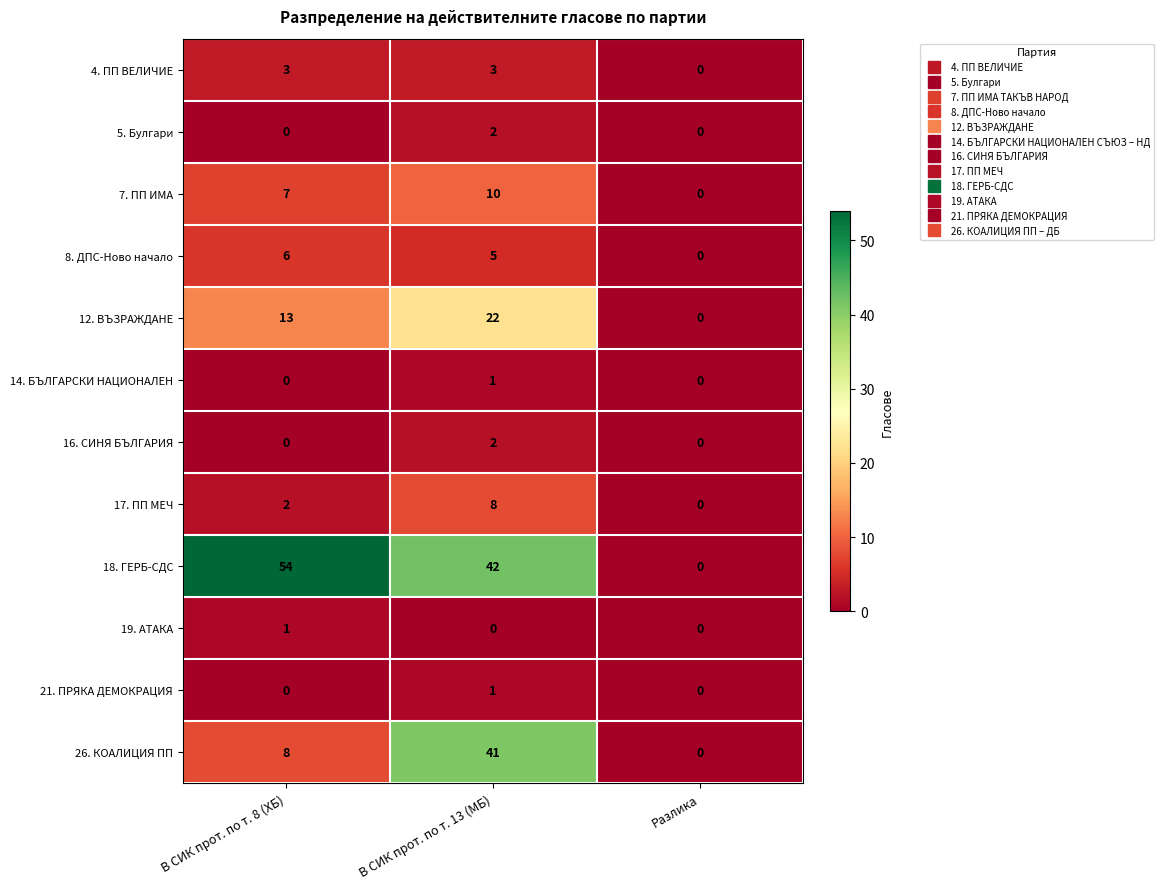

What is the approximate value of 26. КОАЛИЦИЯ ПП at В СИК прот. по т. 8 (ХБ), to the nearest 5?

10